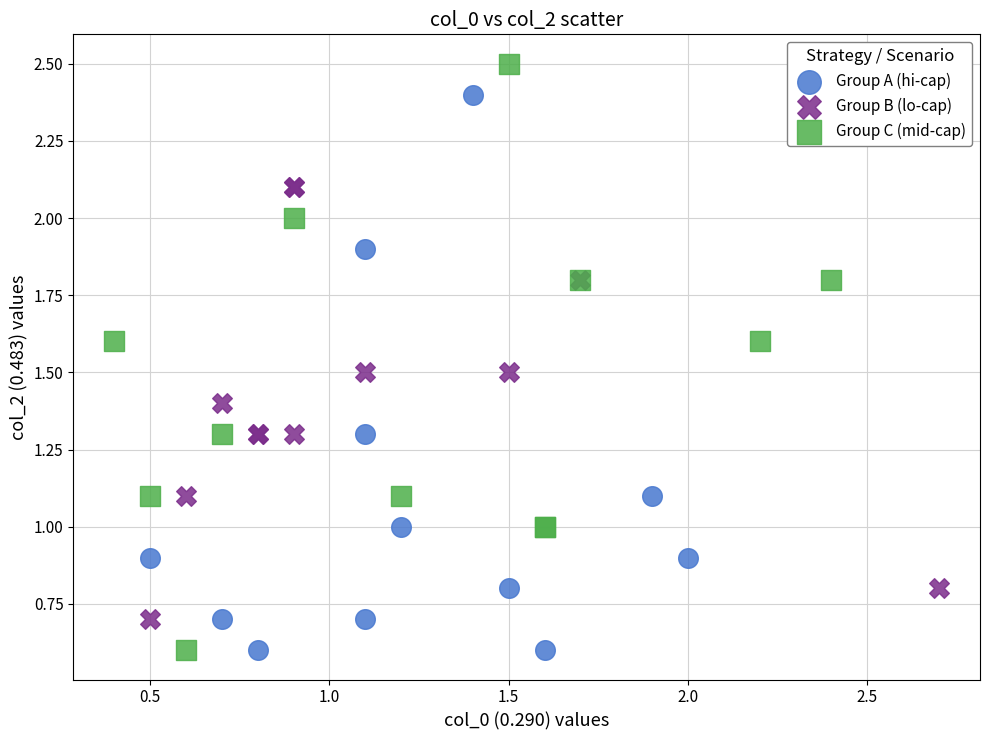

Which series has the widest spread of Y values?

Group C (mid-cap)